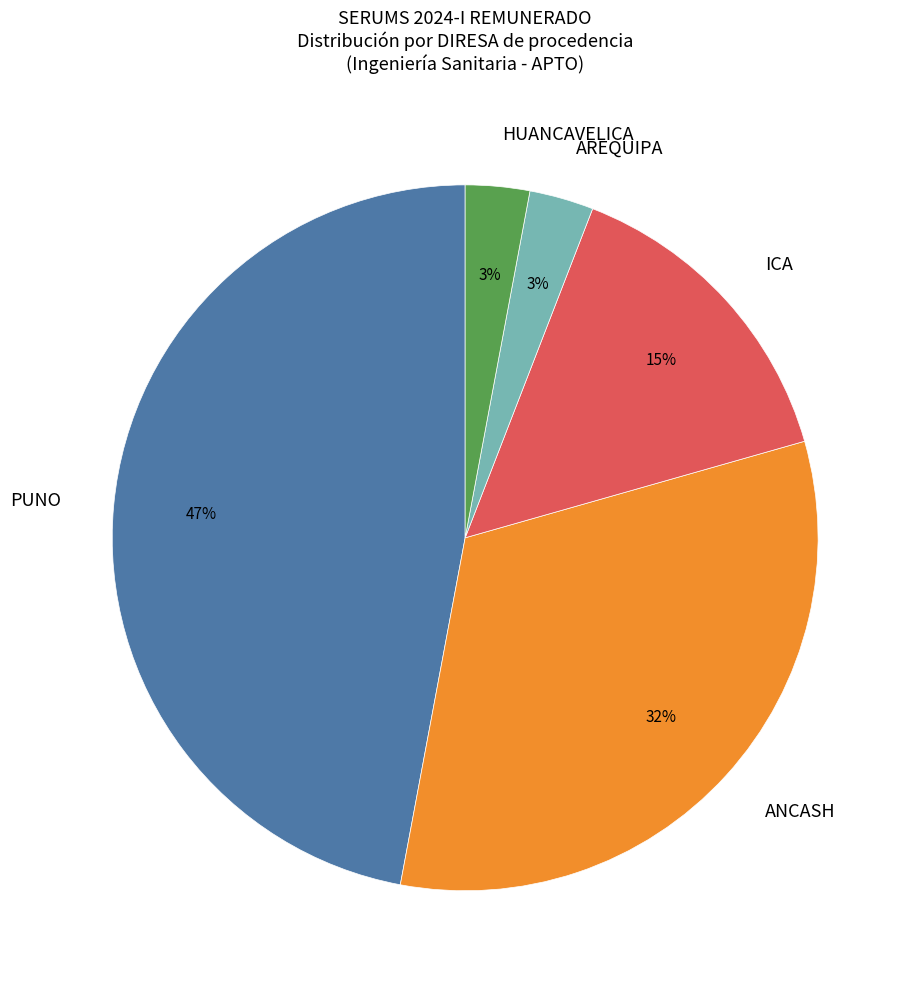

Count the number of slices in the pie.

5